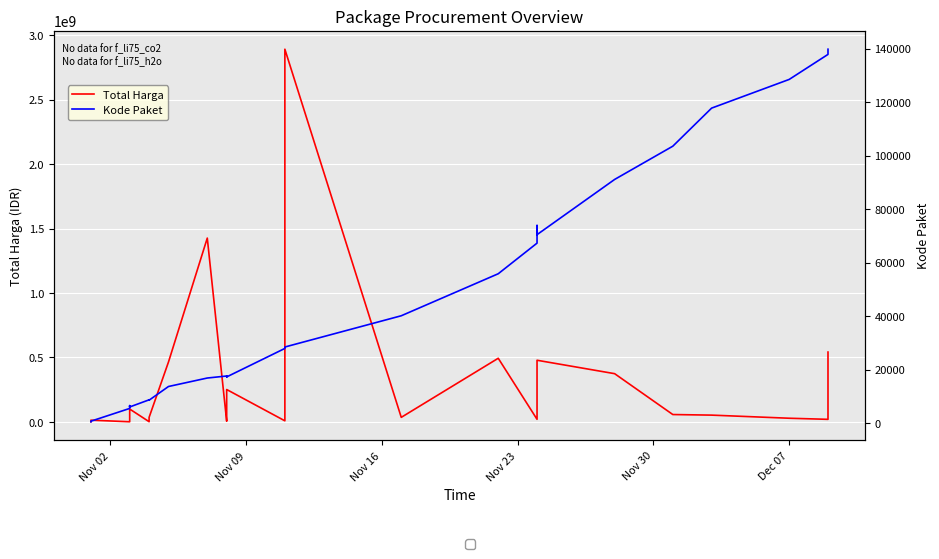

At Nov 16, list the series in order from largest to smallest.

Total Harga, Kode Paket